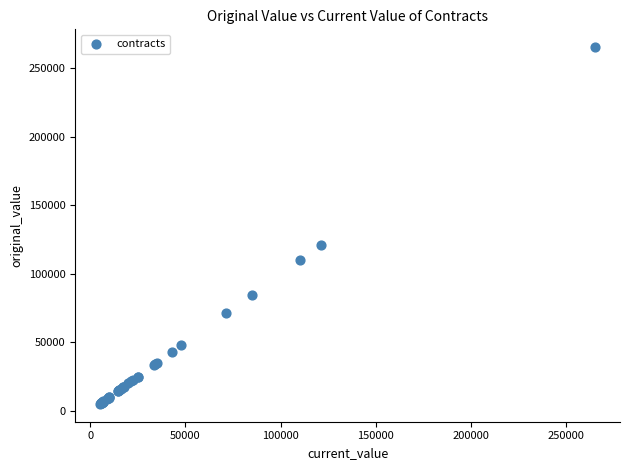

What Y value in the scatter plot is closest to 135166?

121000.0